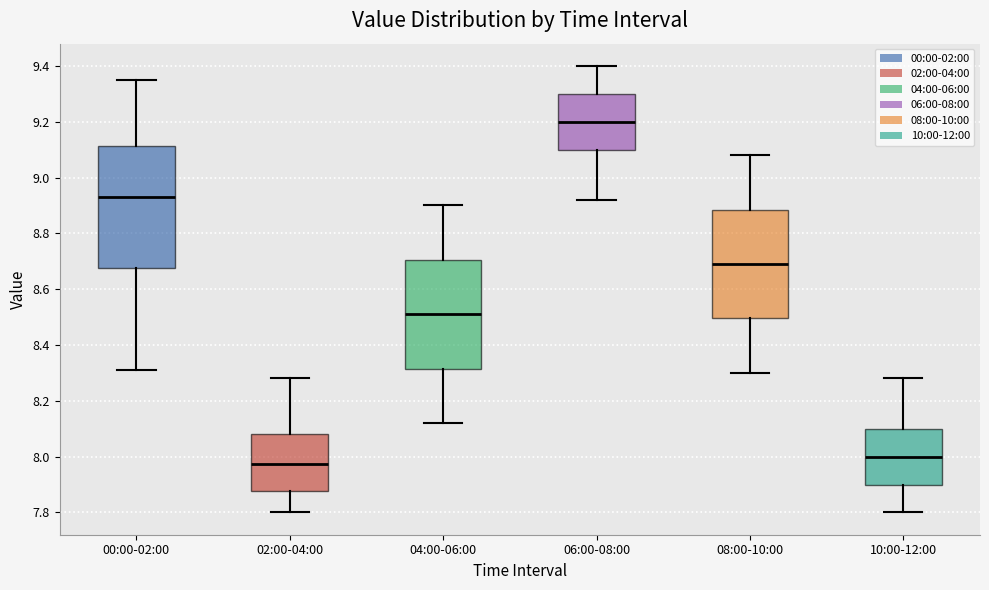

Comparing the boxes themselves (not the whiskers), which one is the tallest?

00:00-02:00